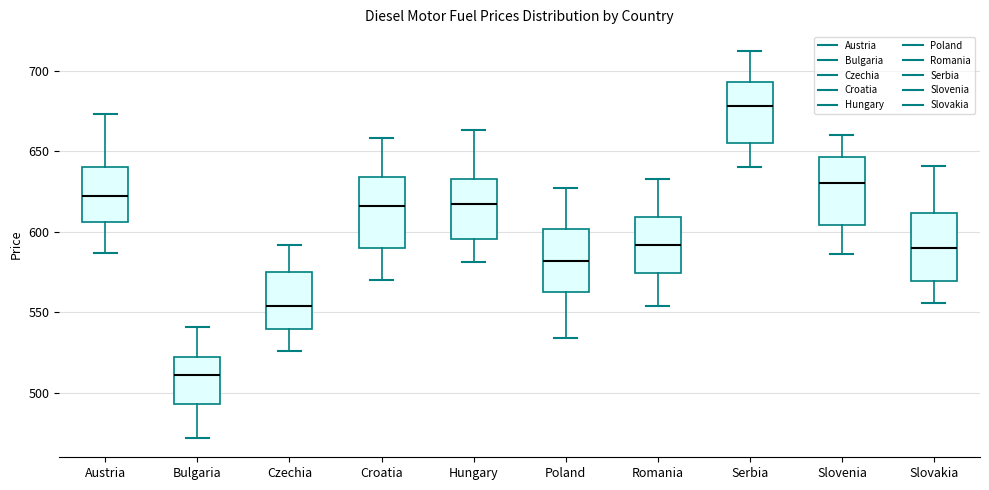

Reading left to right, transcribe this box plot: for each box, give where its median line is, the range the box spans, and where its two whiskers end, as read against the y-axis. The values are not printed on the chart, so give them approximately, as read against the axis.

Austria: median 620, box 605 to 640, whiskers 585 to 675
Bulgaria: median 510, box 495 to 520, whiskers 470 to 540
Czechia: median 555, box 540 to 575, whiskers 525 to 590
Croatia: median 615, box 590 to 635, whiskers 570 to 660
Hungary: median 615, box 595 to 635, whiskers 580 to 665
Poland: median 580, box 565 to 600, whiskers 535 to 625
Romania: median 590, box 575 to 610, whiskers 555 to 635
Serbia: median 680, box 655 to 695, whiskers 640 to 710
Slovenia: median 630, box 605 to 645, whiskers 585 to 660
Slovakia: median 590, box 570 to 610, whiskers 555 to 640